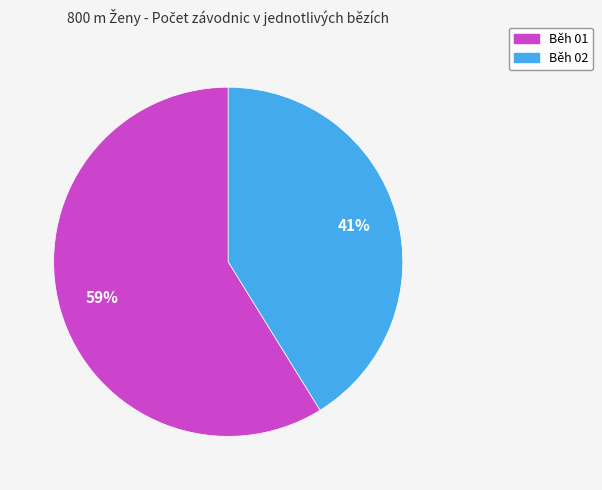

Approximately how many times larger is the value at Běh 02 compared to Běh 01?

0.7